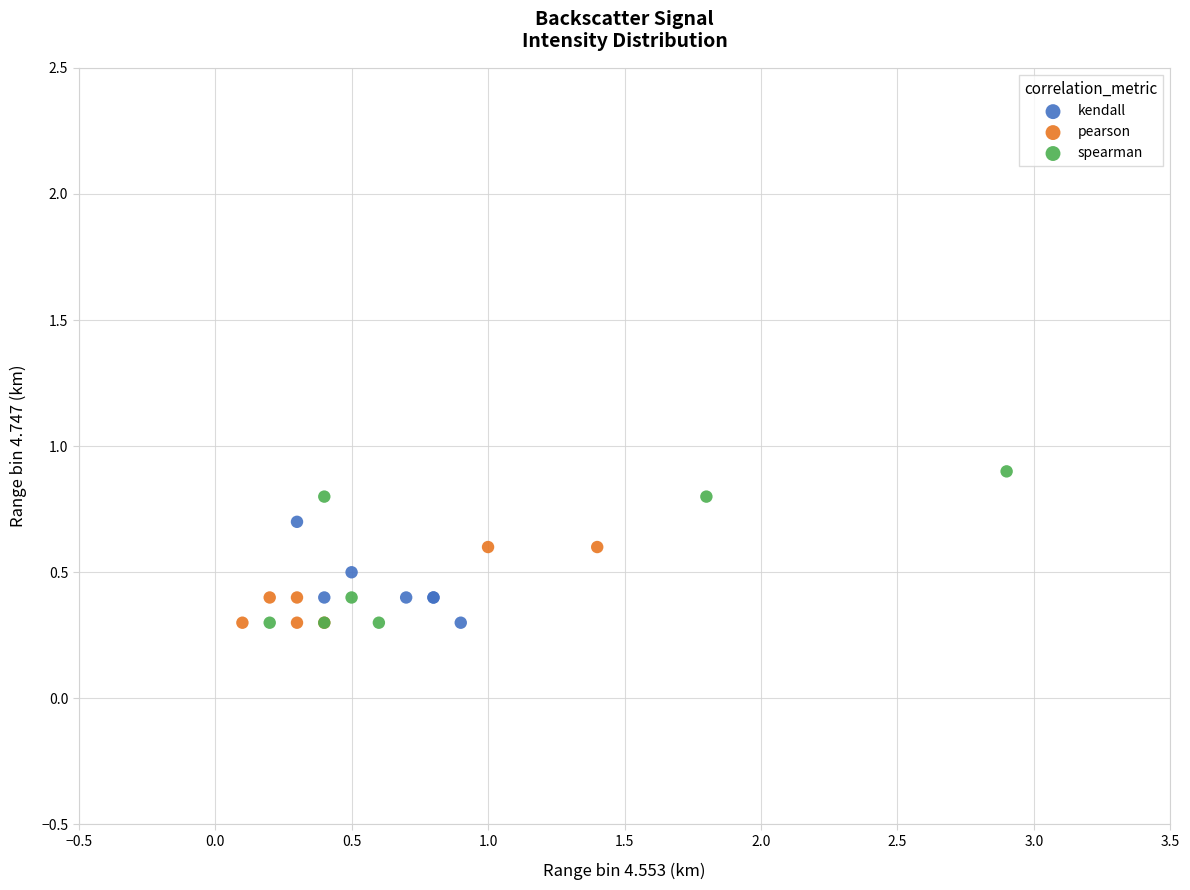

Which series reaches the maximum Y coordinate?

spearman